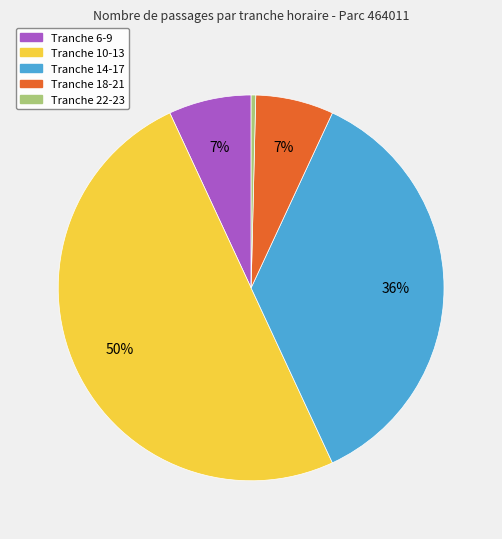

Which slice is the smallest?

Tranche 22-23